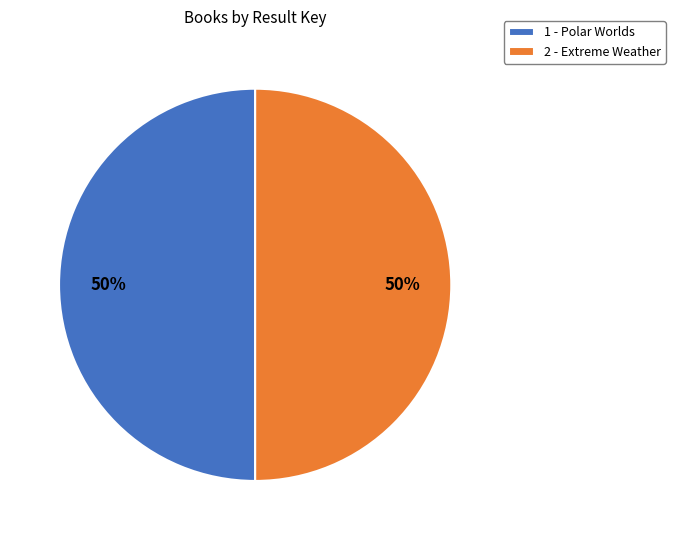

Do 2 - Extreme Weather and 1 - Polar Worlds together represent more than half of the pie?

Yes